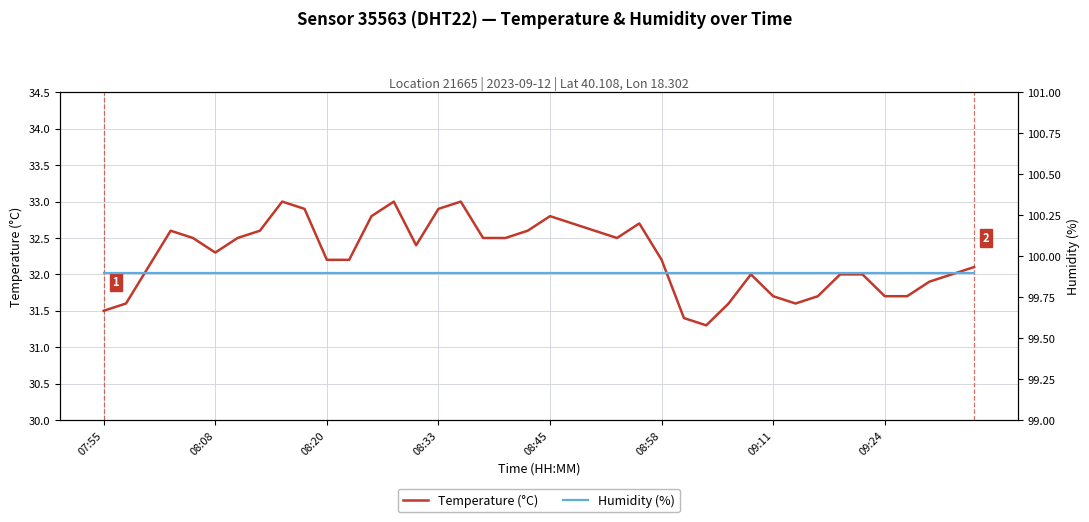

Count the number of categories in the chart.

40